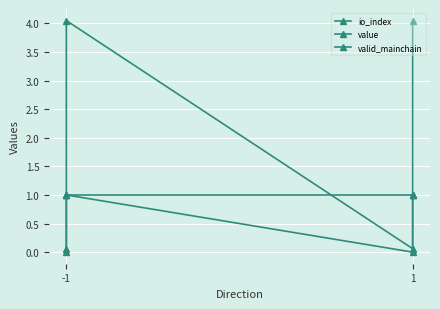

True or false: io_index and valid_mainchain cross at least once.

False